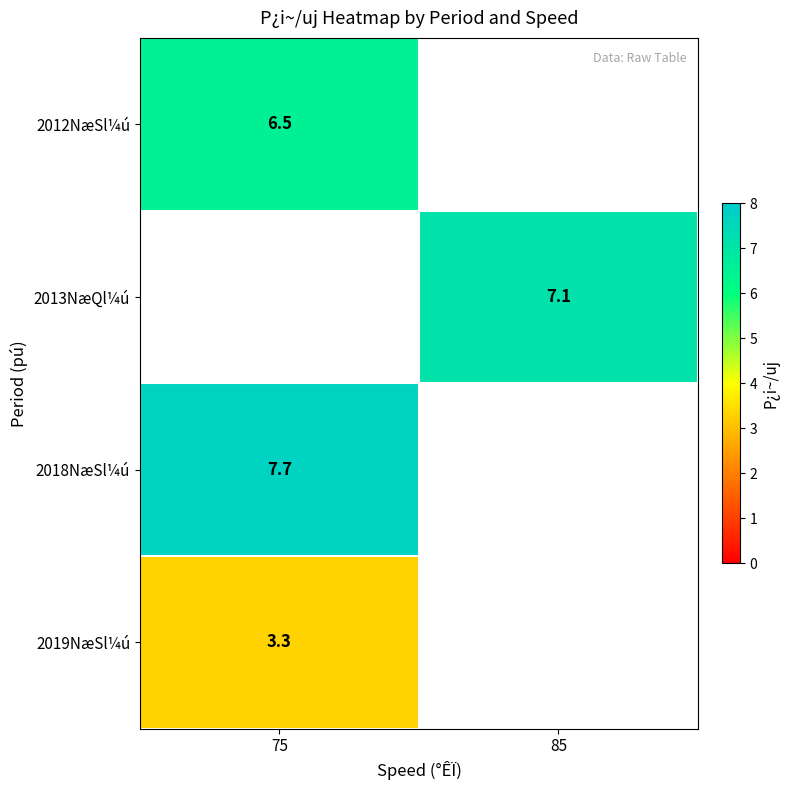

Is it true that 2012NæSl¼ú equals 6.5 at 75?

True